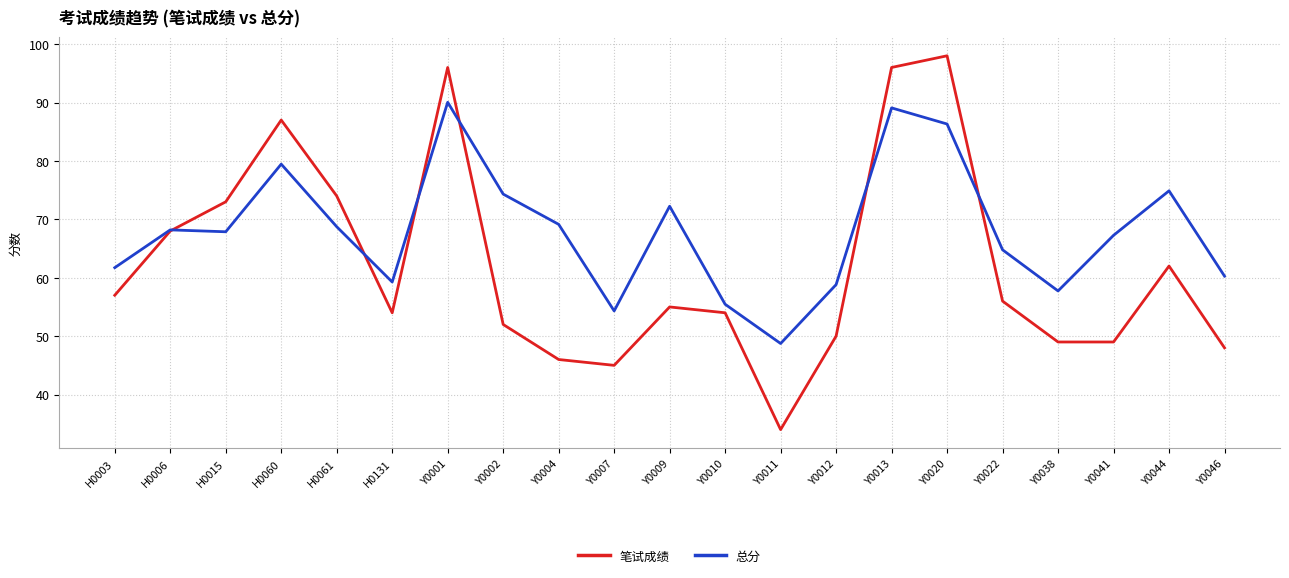

How many data points in 笔试成绩 are less than 55?

10